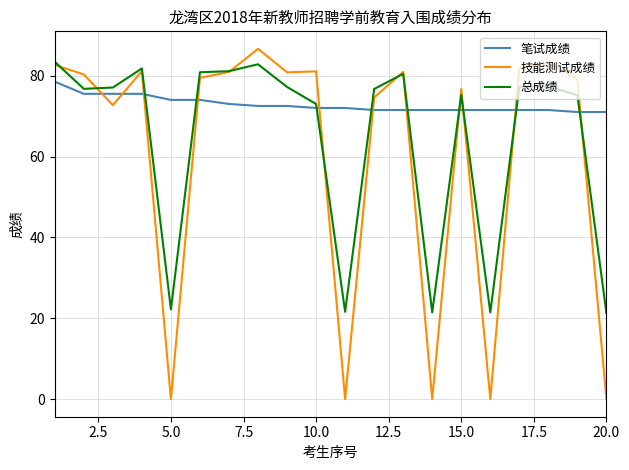

List the series in order of their overall mean, lowest first.

技能测试成绩, 总成绩, 笔试成绩